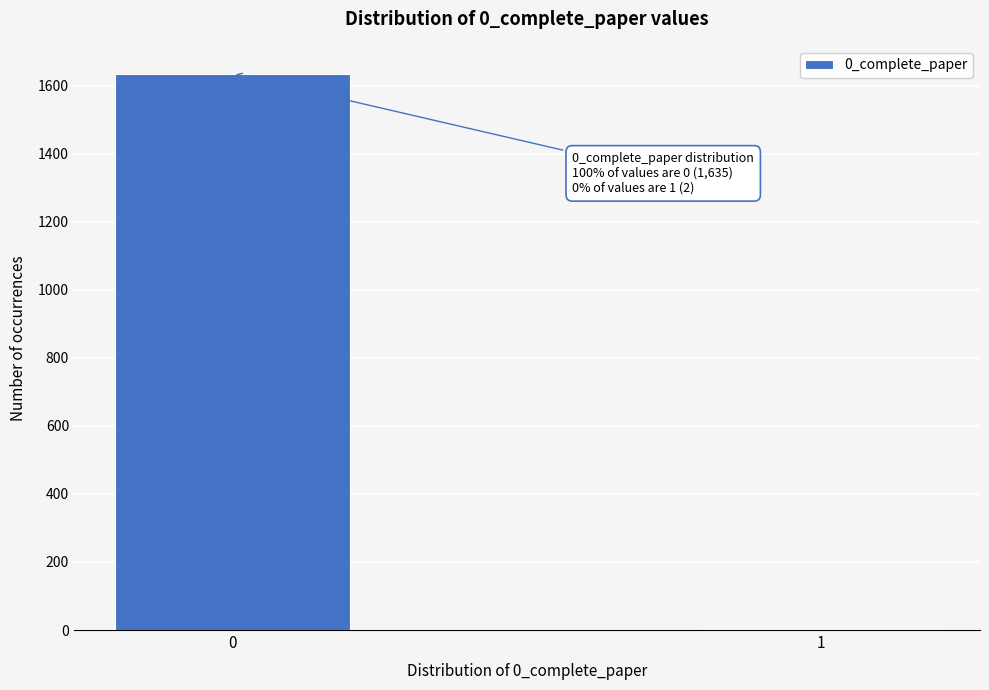

Reading left to right, extract all data points from this chart.

0=1635	1=2